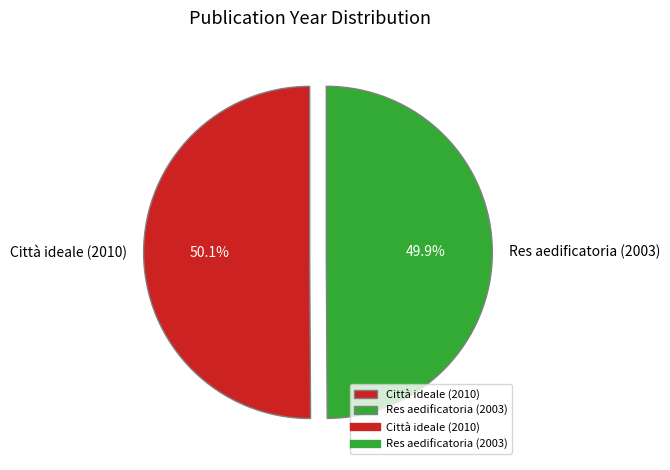

To the nearest percent, what percentage of the pie is Città ideale (2010)?

50%